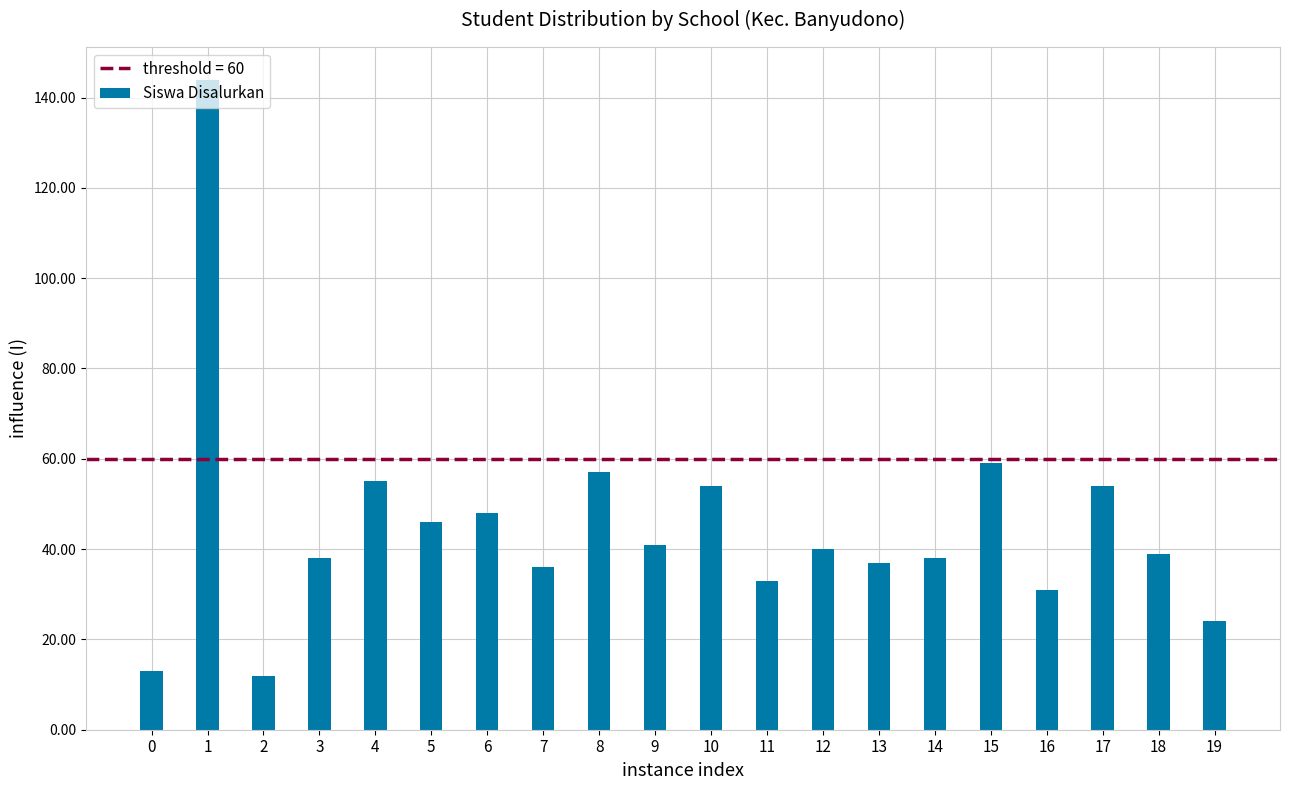

The value of Pemberian at SD MUHAMMADIYAH SAMBON is 25. True or false?

False